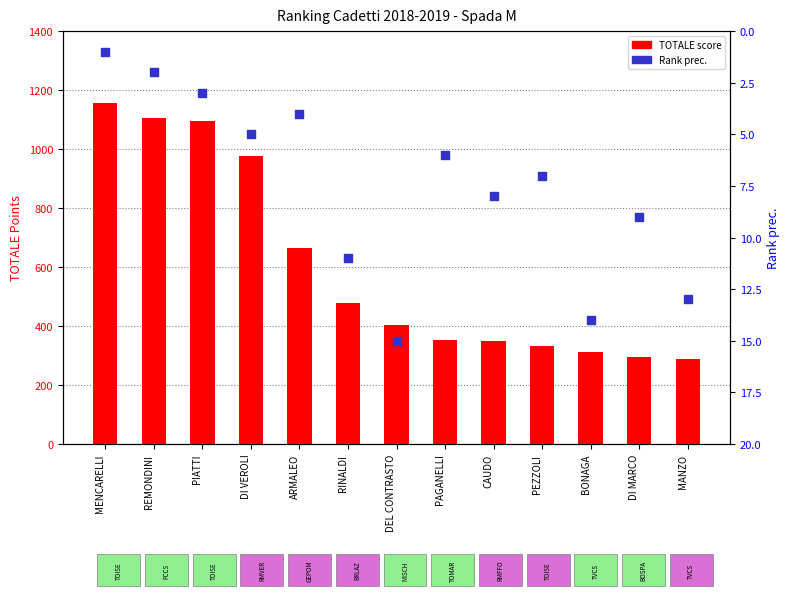

Which series has the largest total across all categories?

TOTALE